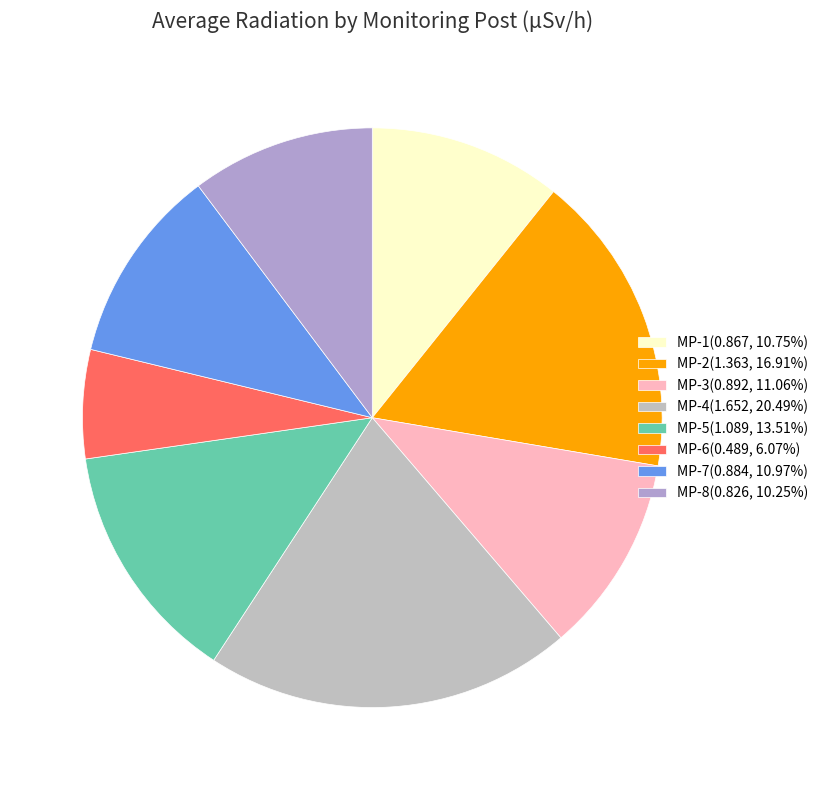

To the nearest percent, what is the difference between the MP-8 and MP-6 slice percentages?

4%